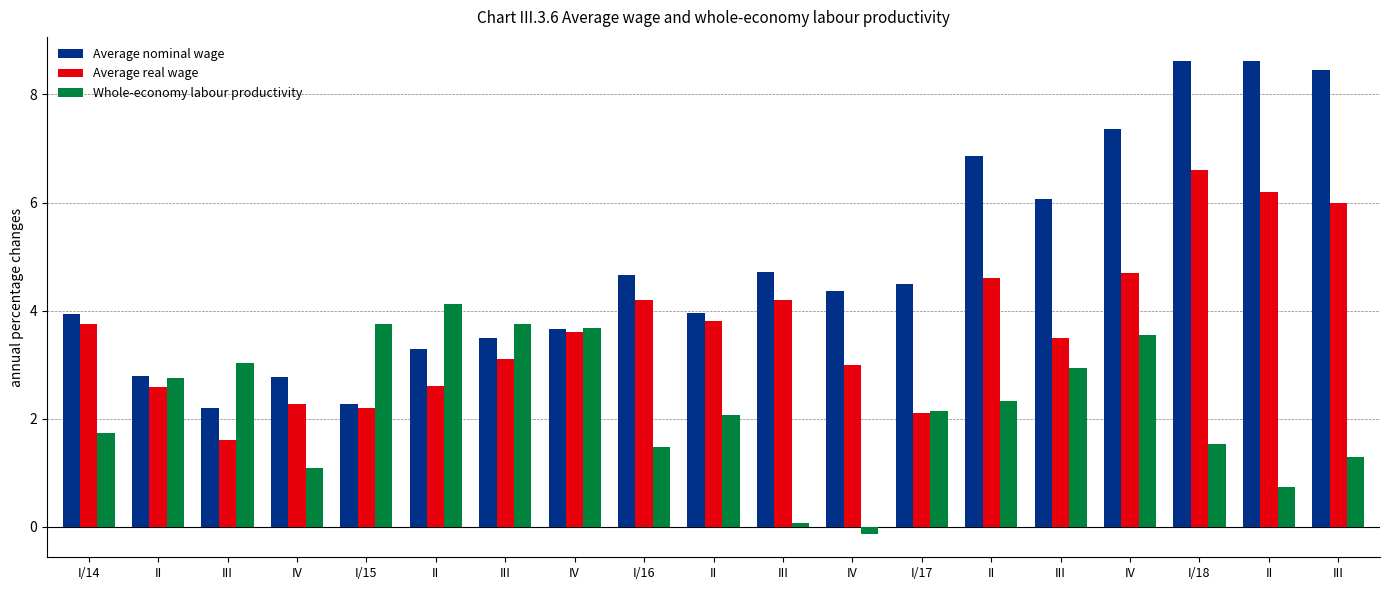

Rank the categories by Average real wage value from highest to lowest.

I/18, II, III, IV, II, I/16, III, II, I/14, IV, III, III, IV, II, II, IV, I/15, I/17, III